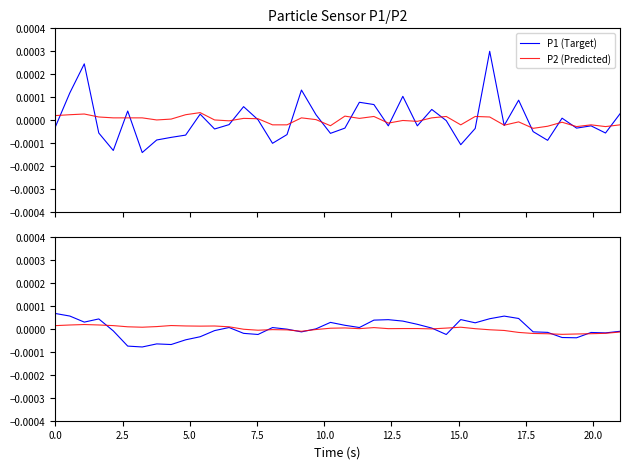

Is it true that P1 (Target) equals 0.0 at 2.5?

True